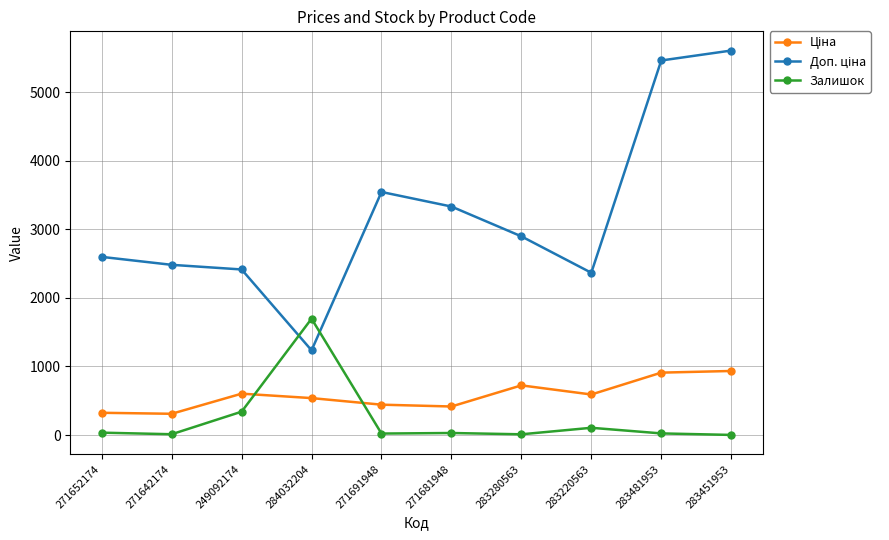

What is the difference between the second highest and minimum values in the Залишок series?

339.0